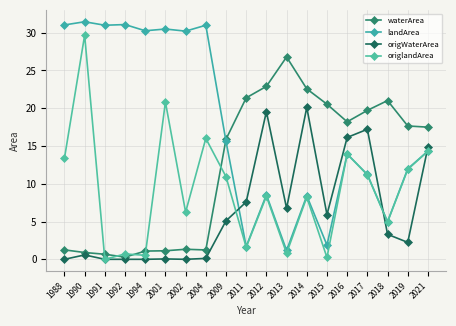

At 1990, list the series in order from largest to smallest.

landArea, origlandArea, waterArea, origWaterArea